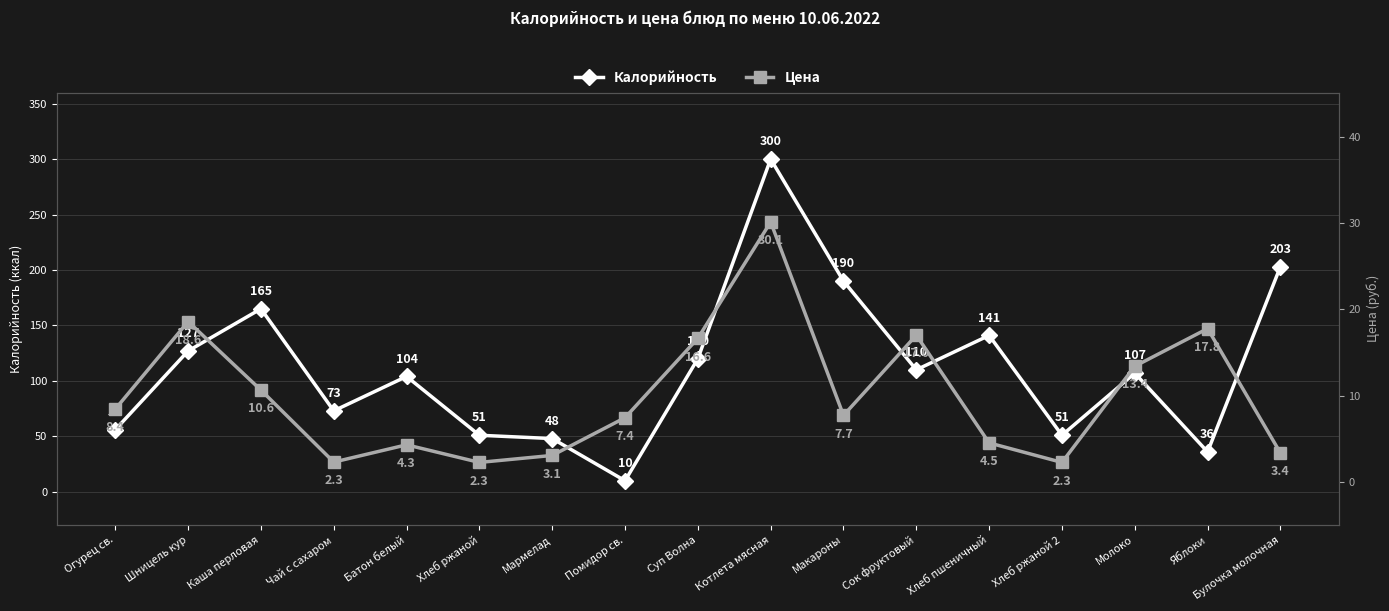

Which series has the widest spread of values?

Калорийность